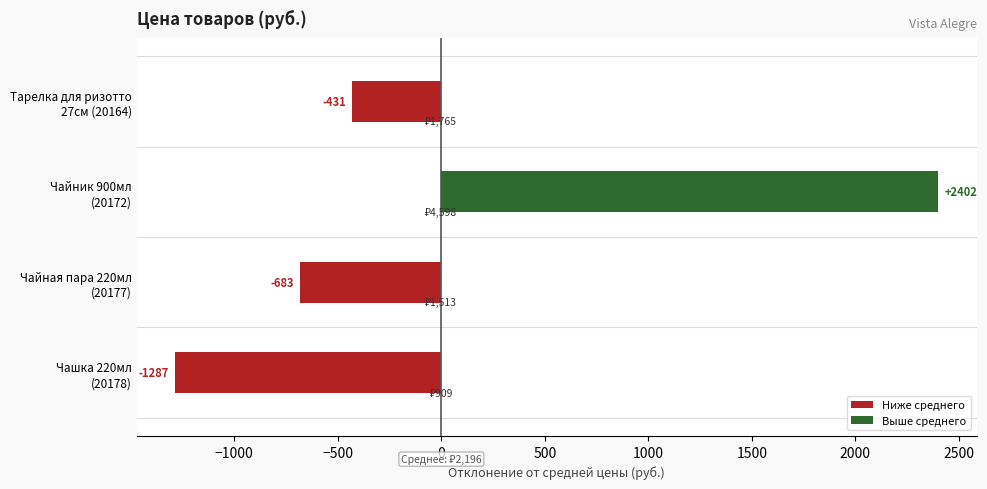

Which series has the widest spread of values?

Выше среднего